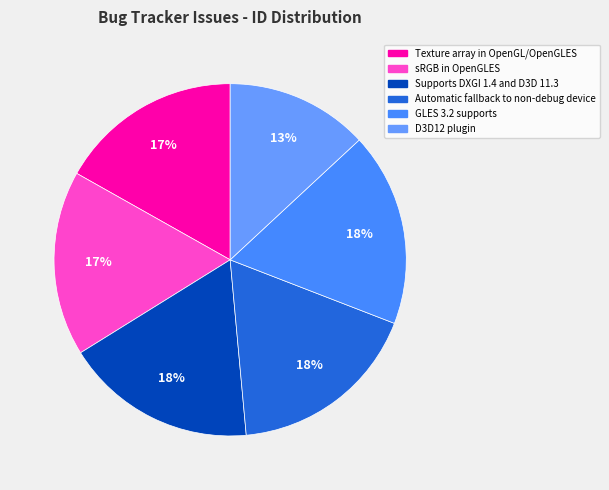

Combined, what portion of the pie is Supports DXGI 1.4 and D3D 11.3 and GLES 3.2 supports?

35.4%